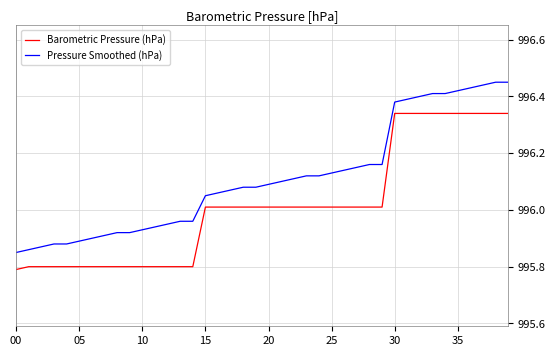

True or false: Pressure Smoothed (hPa) and Barometric Pressure (hPa) intersect in this chart.

False